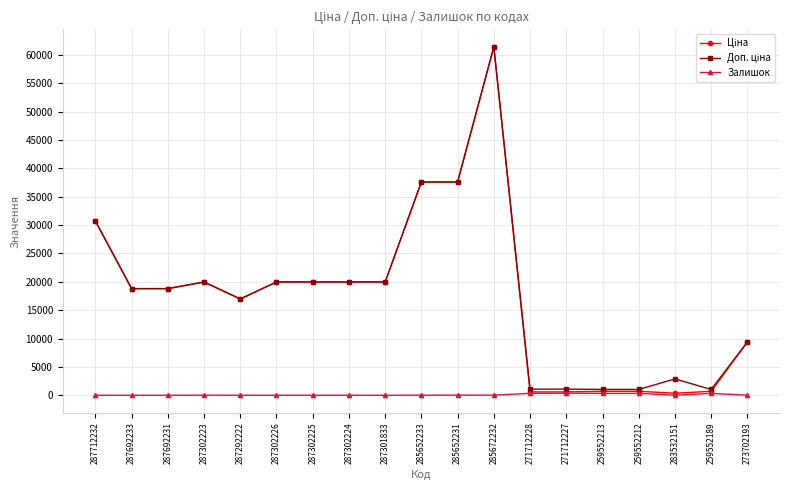

How many data points does each series have?

19